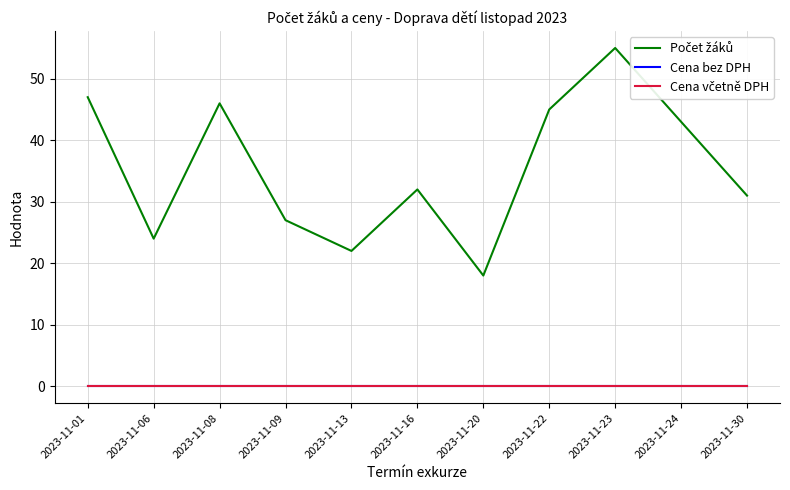

Between 2023-11-20 and 2023-11-24, which series saw the biggest shift?

Počet žáků